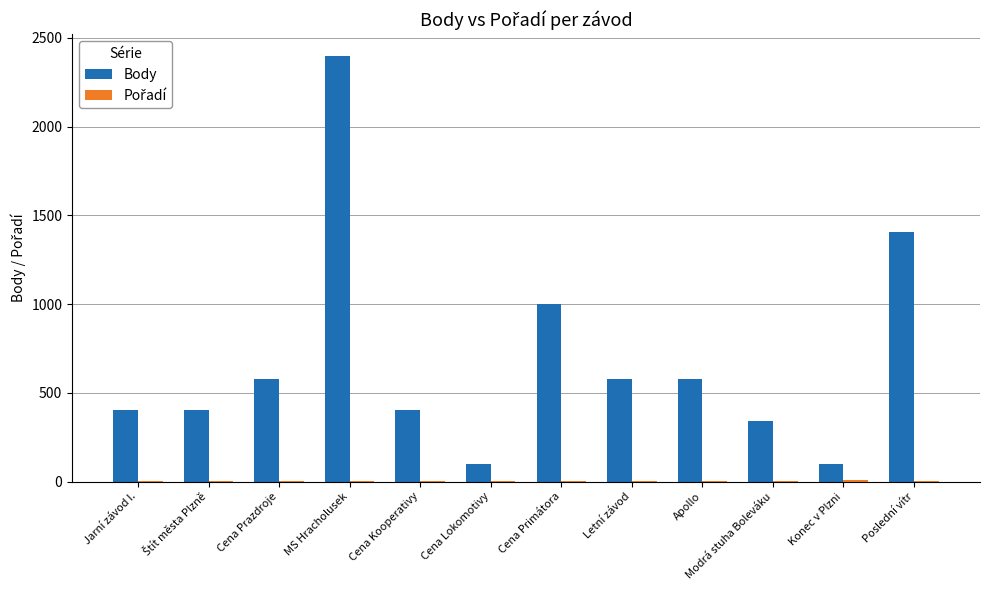

At which category is the sum across all series the highest?

MS Hracholusek